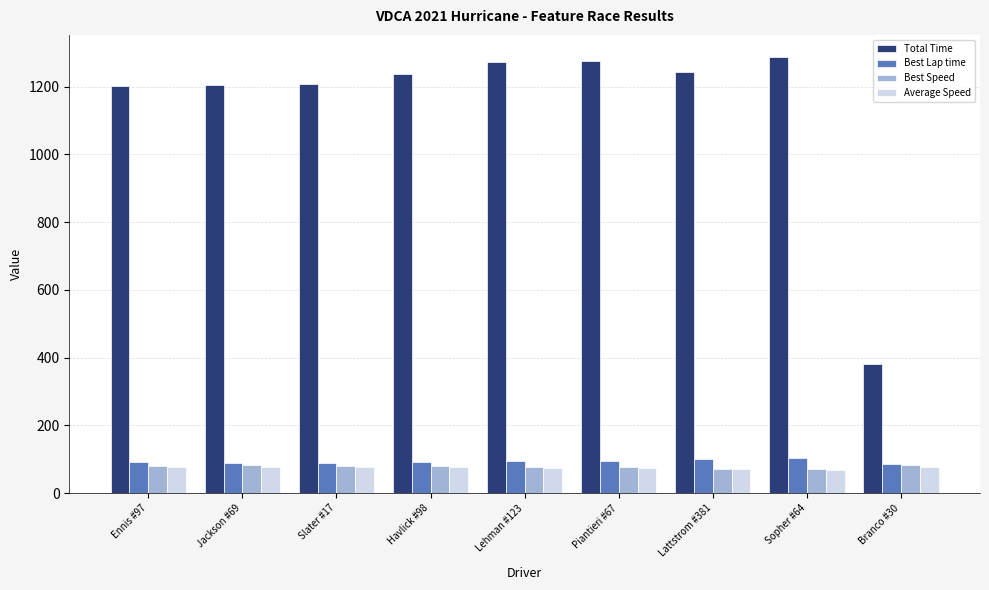

Does the chart contain stacked bars?

No